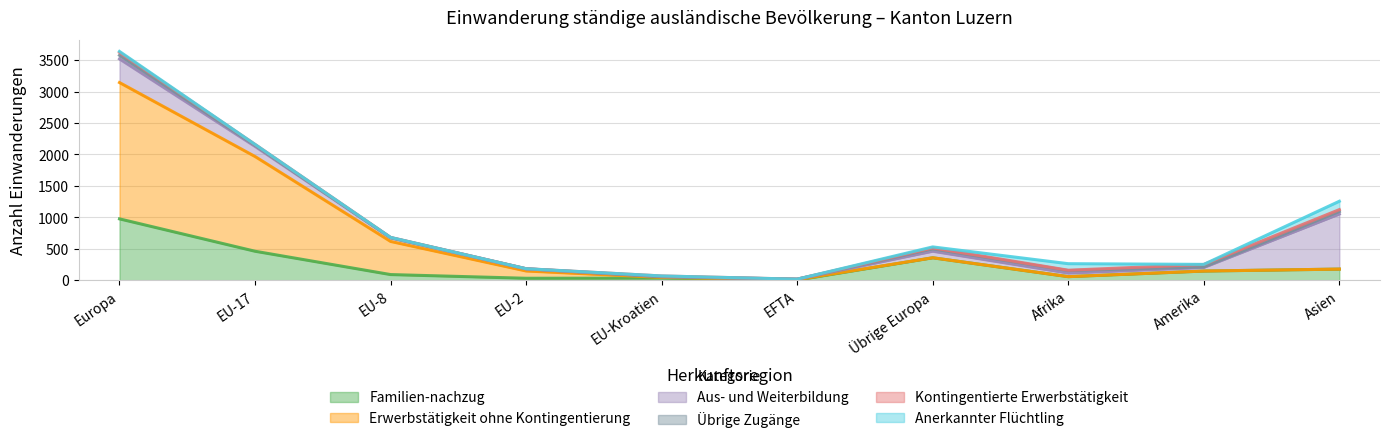

What is the maximum value shown in the chart?

2168